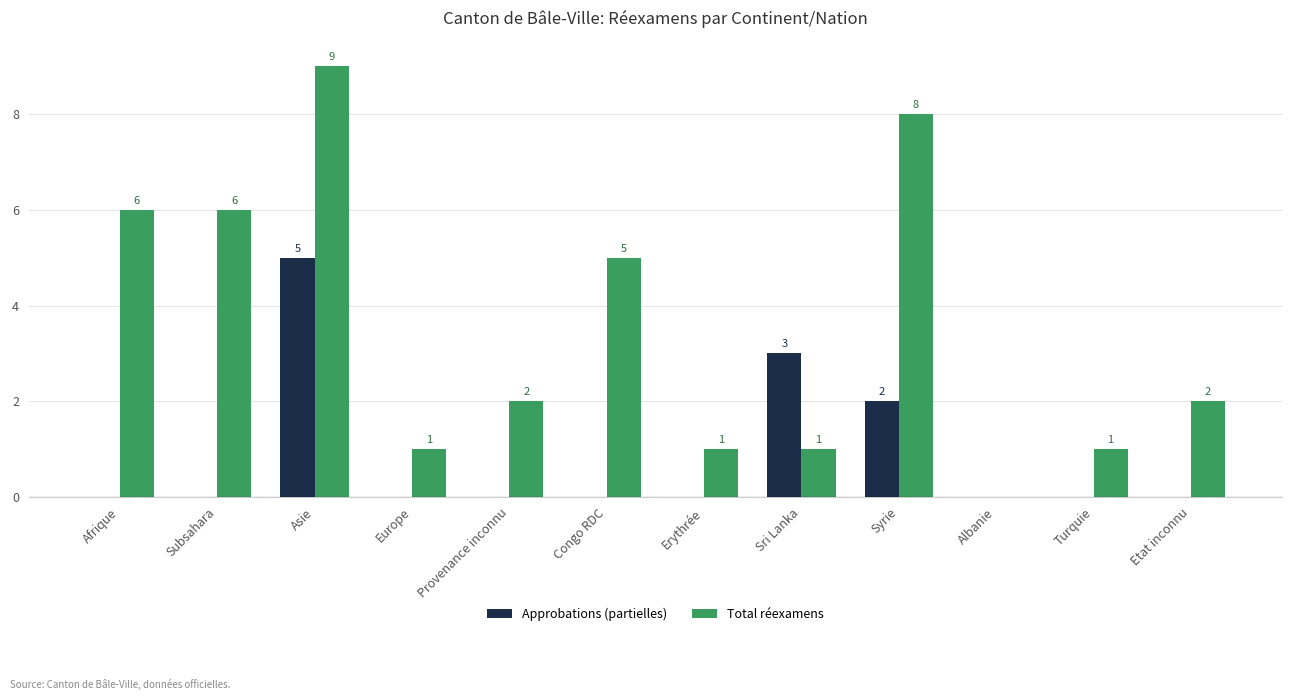

How many positive values does the Approbations (partielles) series have?

3